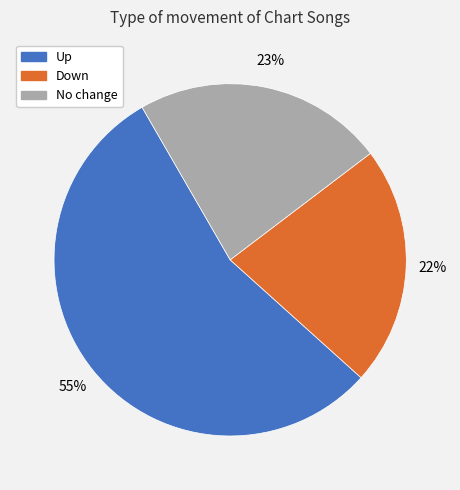

Is the sum of No change and Down greater than half?

No